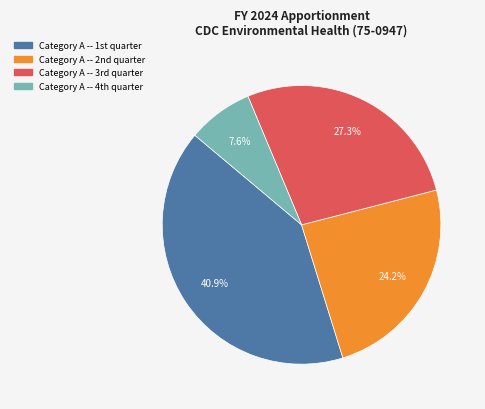

To the nearest percent, what is the average slice percentage?

25%